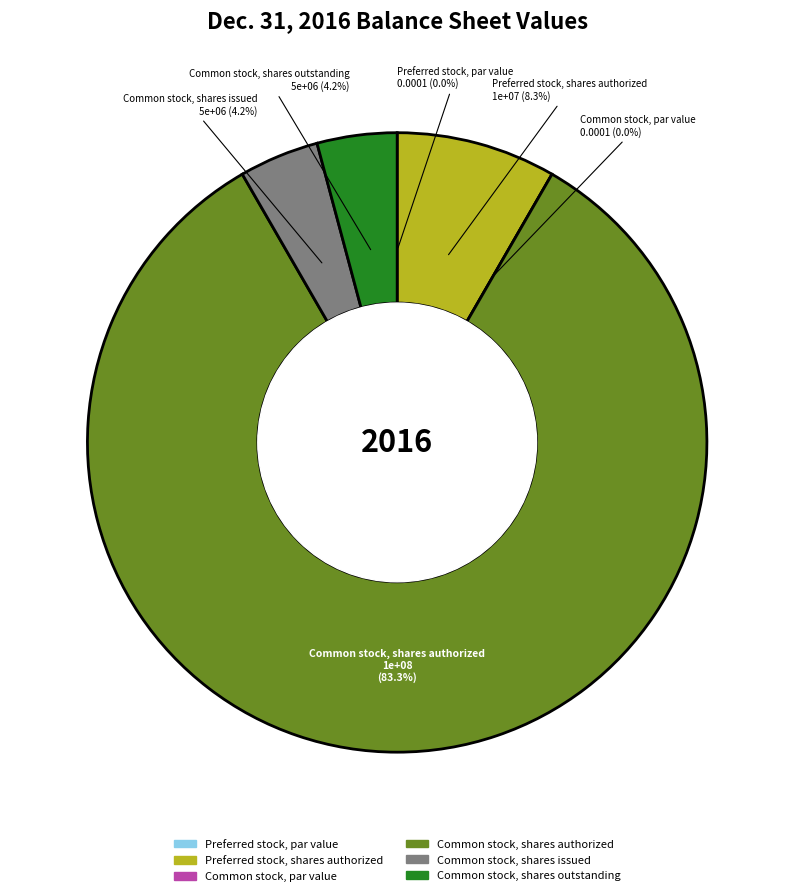

The Common stock, par value slice represents 0% of the pie. True or false?

True